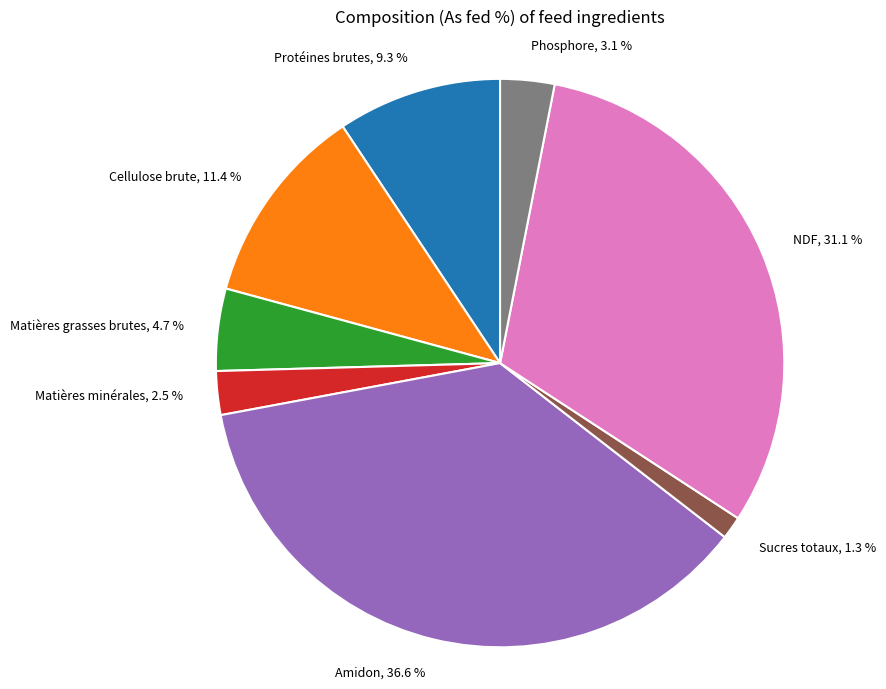

Which slice is the largest?

Amidon